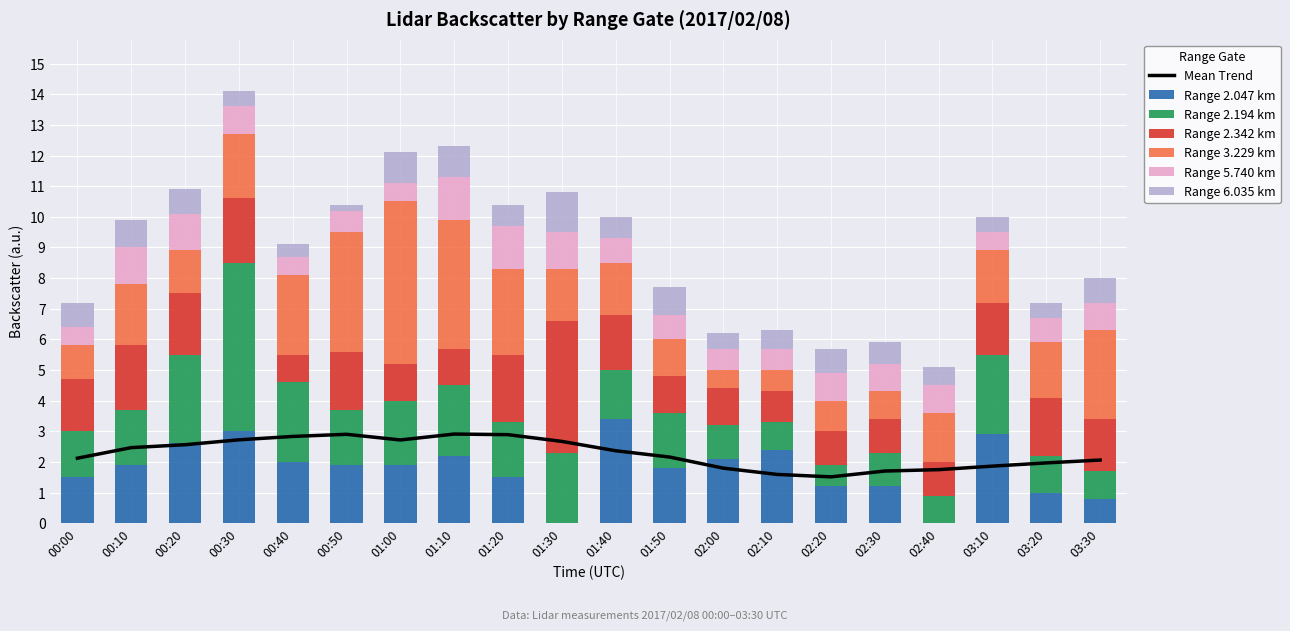

Which series has the widest spread of values?

2.194